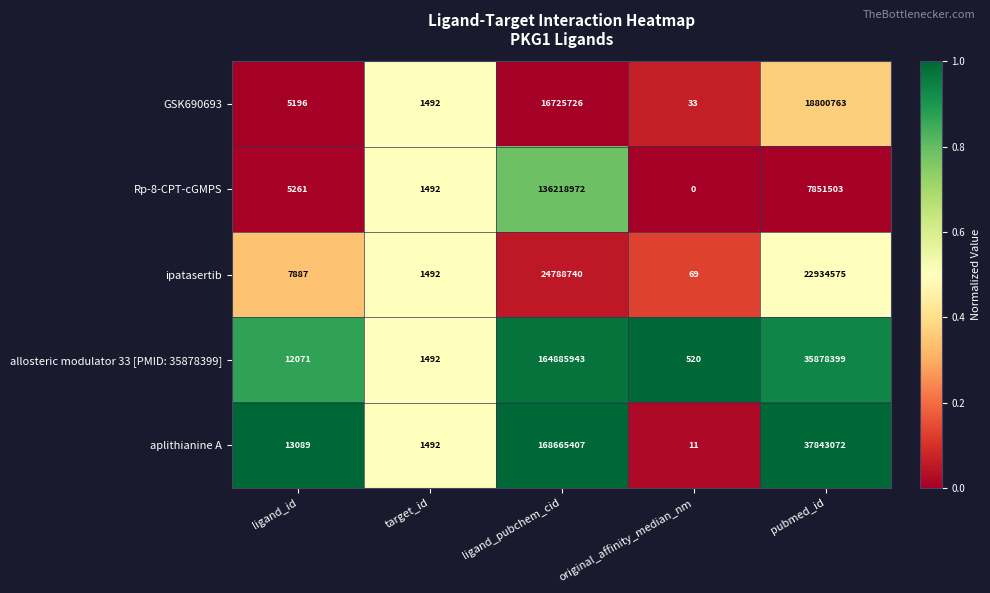

Reading right to left, extract all data points from this chart.

GSK690693: 18800763	33	16725726	1492	5196
Rp-8-CPT-cGMPS: 7851503	0	136218972	1492	5261
ipatasertib: 22934575	69	24788740	1492	7887
allosteric modulator 33 [PMID: 35878399]: 35878399	520	164885943	1492	12071
aplithianine A: 37843072	11	168665407	1492	13089